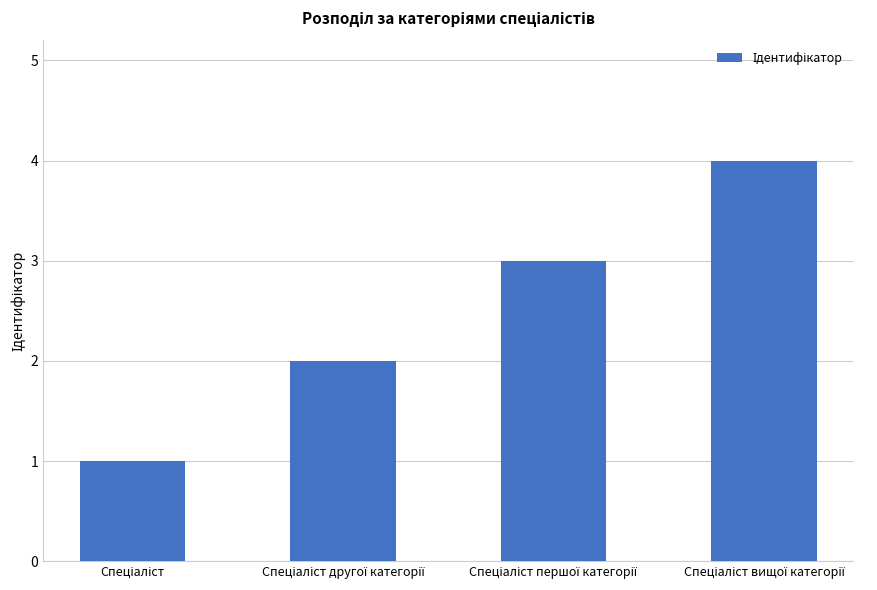

What is the sum of all values?

10